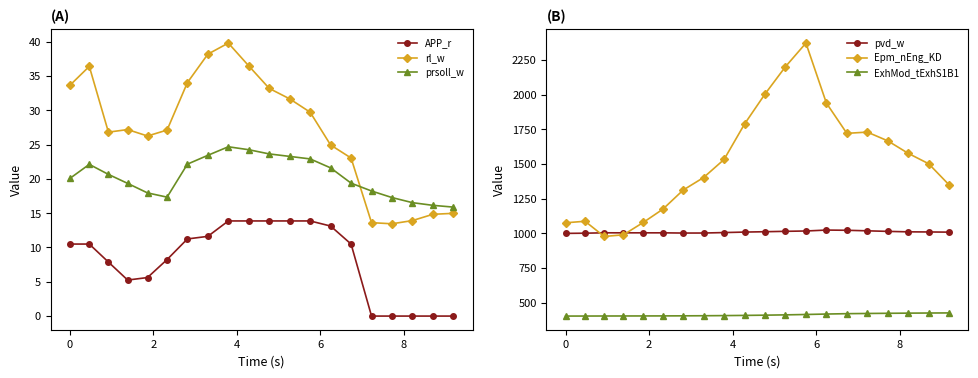

What is the value of the Epm_nEng_KD point at the 3rd from the left?

978.0